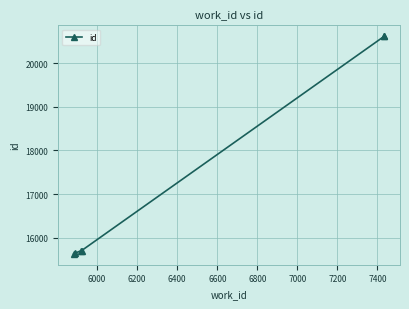

How many lines are shown in the chart?

1